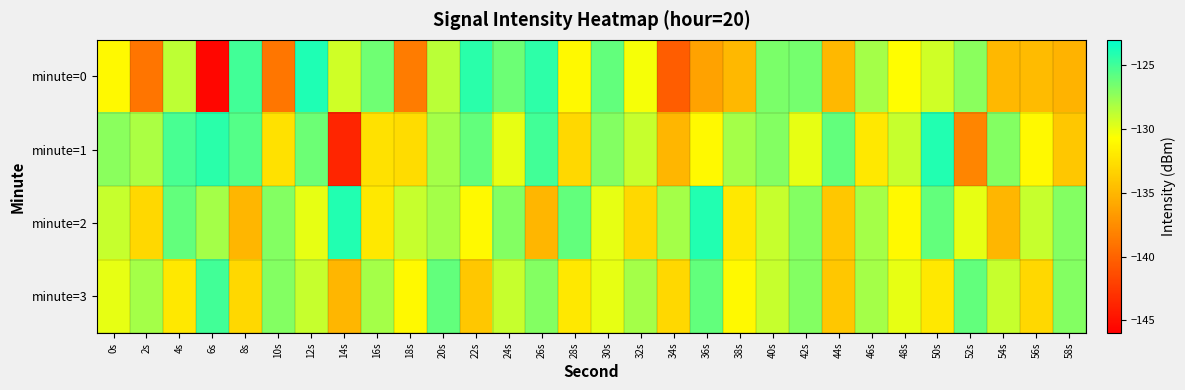

Reading right to left, extract all data points from this chart.

minute=0: 58s=-135.2	56s=-134.7	54s=-134.9	52s=-127.1	50s=-129.3	48s=-130.8	46s=-128.0	44s=-134.9	42s=-126.5	40s=-126.7	38s=-134.9	36s=-136.2	34s=-140.4	32s=-130.4	30s=-126.0	28s=-131.1	26s=-124.4	24s=-126.3	22s=-124.3	20s=-128.6	18s=-138.5	16s=-126.4	14s=-129.2	12s=-124.0	10s=-138.9	8s=-125.0	6s=-145.6	4s=-128.7	2s=-138.9	0s=-131.0
minute=1: 58s=-134.0	56s=-131.0	54s=-127.0	52s=-138.0	50s=-124.0	48s=-129.0	46s=-132.0	44s=-126.0	42s=-130.0	40s=-127.0	38s=-128.0	36s=-131.0	34s=-135.0	32s=-129.0	30s=-127.0	28s=-133.0	26s=-125.0	24s=-130.0	22s=-126.0	20s=-128.0	18s=-132.7	16s=-132.5	14s=-143.7	12s=-126.3	10s=-132.5	8s=-125.5	6s=-124.3	4s=-125.2	2s=-128.1	0s=-127.2
minute=2: 58s=-127.0	56s=-129.0	54s=-135.0	52s=-130.0	50s=-126.0	48s=-131.0	46s=-128.0	44s=-134.0	42s=-127.0	40s=-129.0	38s=-132.0	36s=-124.0	34s=-128.0	32s=-133.0	30s=-130.0	28s=-126.0	26s=-135.0	24s=-127.0	22s=-131.0	20s=-128.0	18s=-129.0	16s=-132.0	14s=-124.0	12s=-130.0	10s=-127.0	8s=-135.0	6s=-128.0	4s=-126.0	2s=-133.0	0s=-129.0
minute=3: 58s=-127.0	56s=-133.0	54s=-129.0	52s=-126.0	50s=-132.0	48s=-130.0	46s=-128.0	44s=-134.0	42s=-127.0	40s=-129.0	38s=-131.0	36s=-126.0	34s=-133.0	32s=-128.0	30s=-130.0	28s=-132.0	26s=-127.0	24s=-129.0	22s=-134.0	20s=-126.0	18s=-131.0	16s=-128.0	14s=-135.0	12s=-129.0	10s=-127.0	8s=-133.0	6s=-125.0	4s=-132.0	2s=-128.0	0s=-130.0